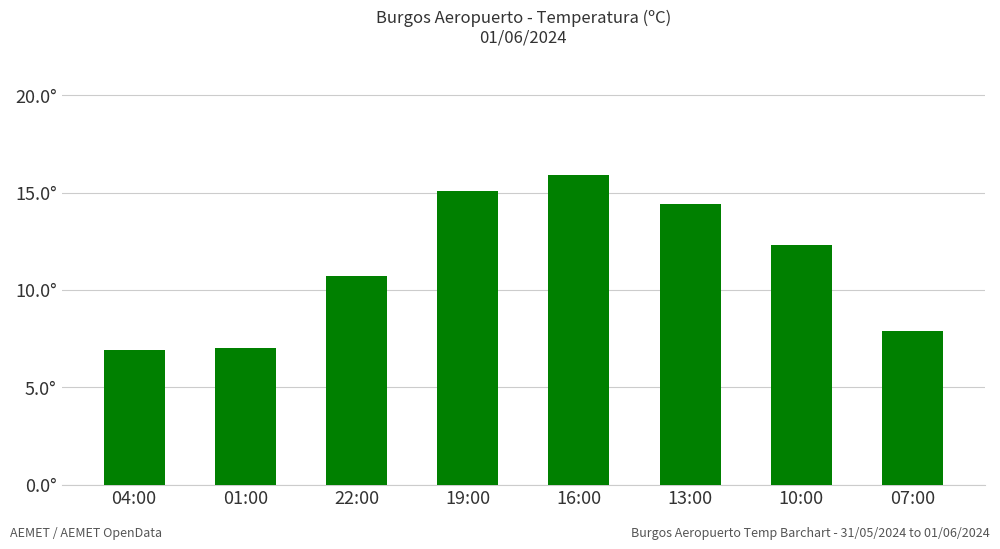

What is the change in value from 04:00 to 07:00?

+1.0